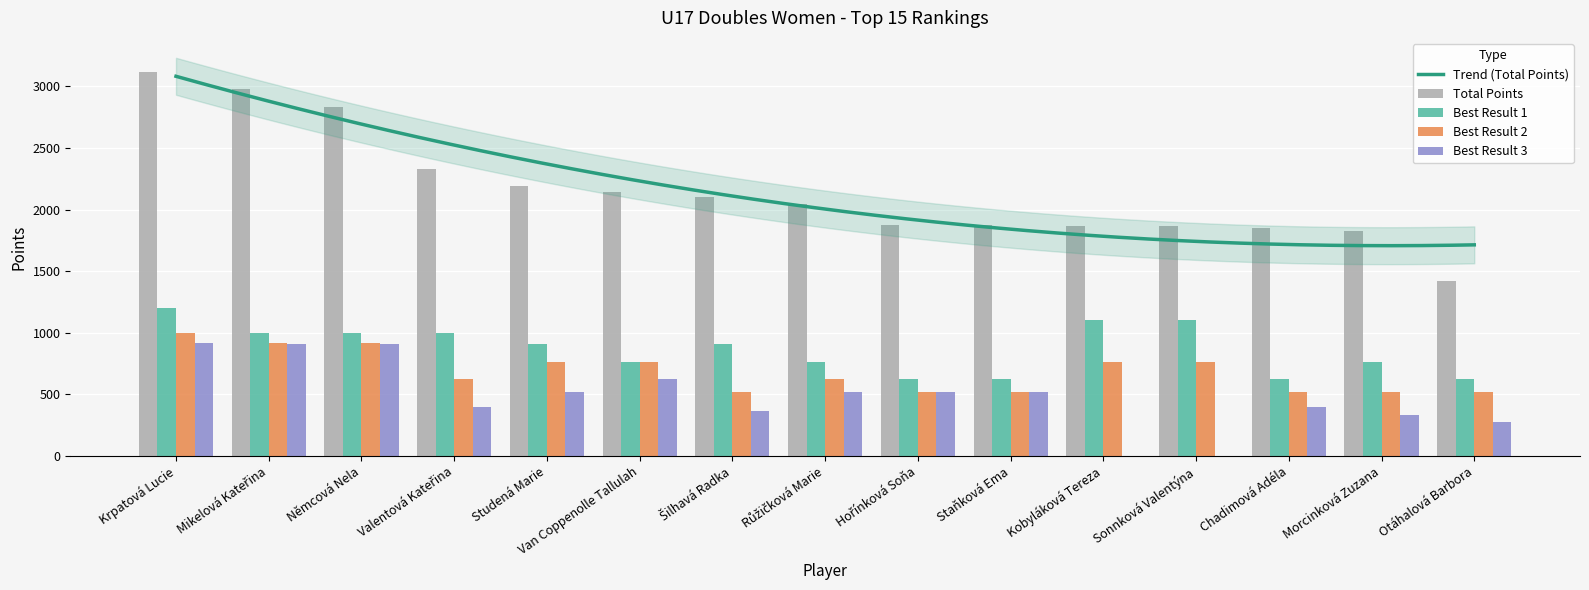

What is the total value across all series at Šilhavá Radka?

3904